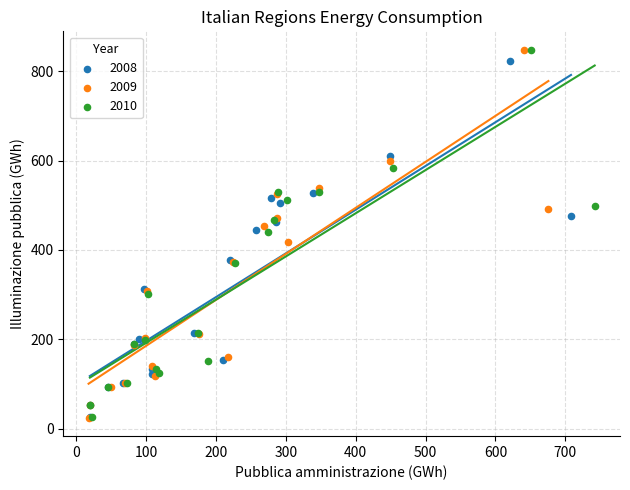

Which series has the largest Y range (max minus min)?

2009